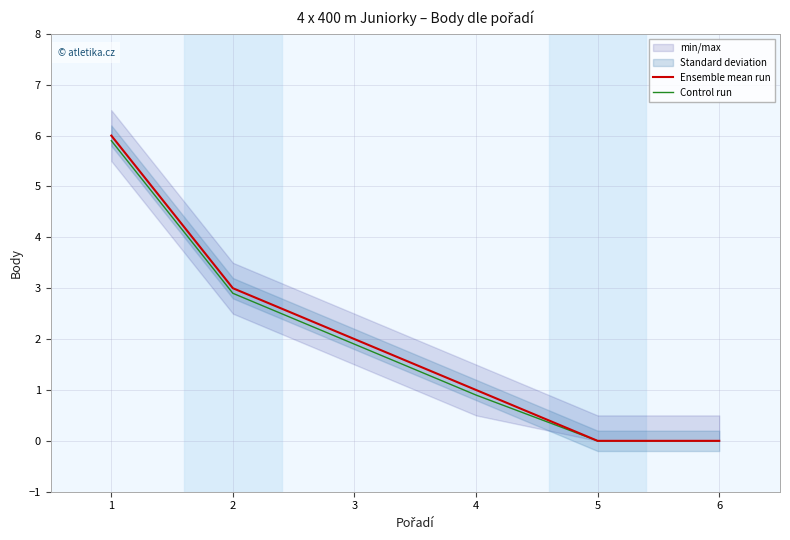

Where does the Control run series first go above 1?

1